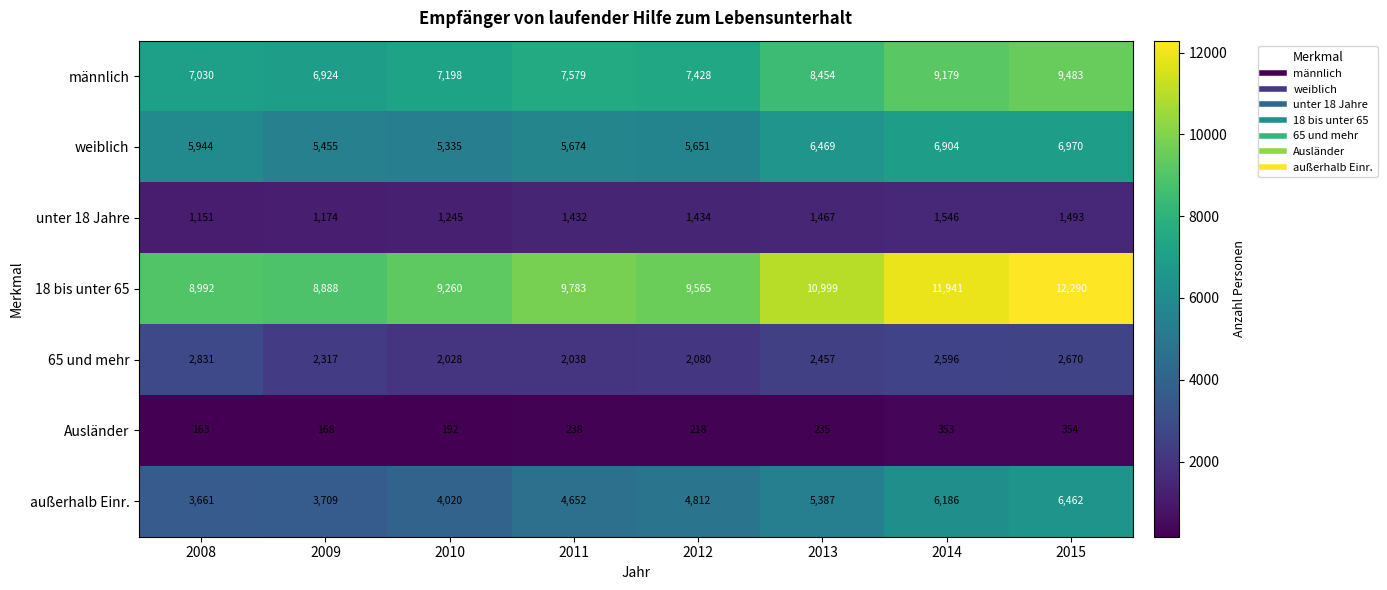

What is the total value across all series at 2012?

31188